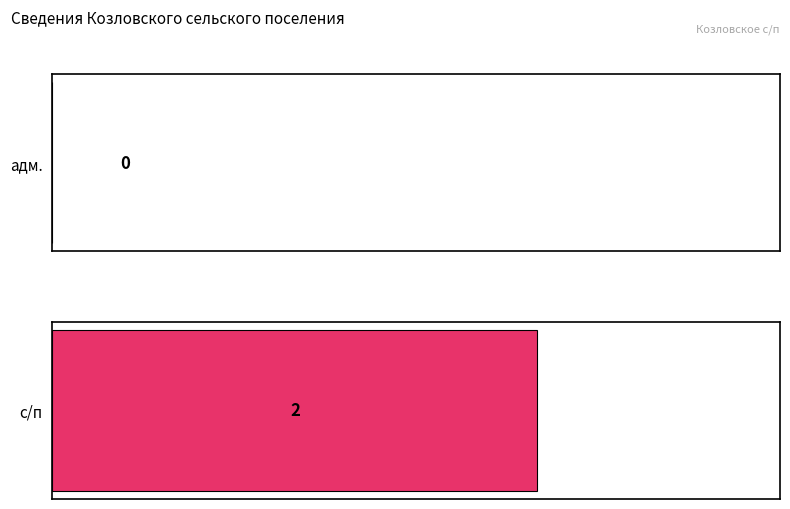

What is the average value of the с/п series?

1